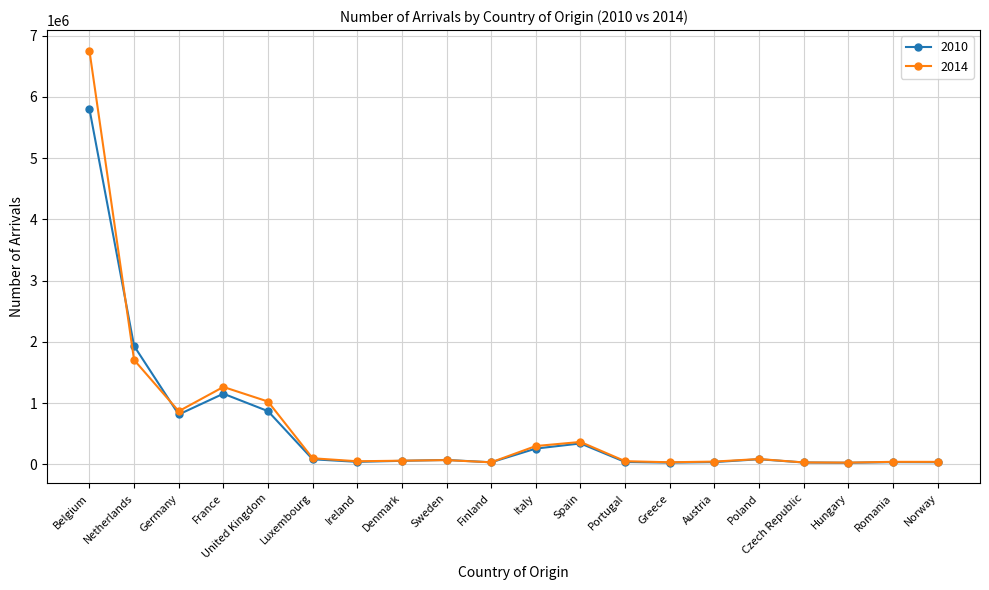

How many data points does each series have?

20